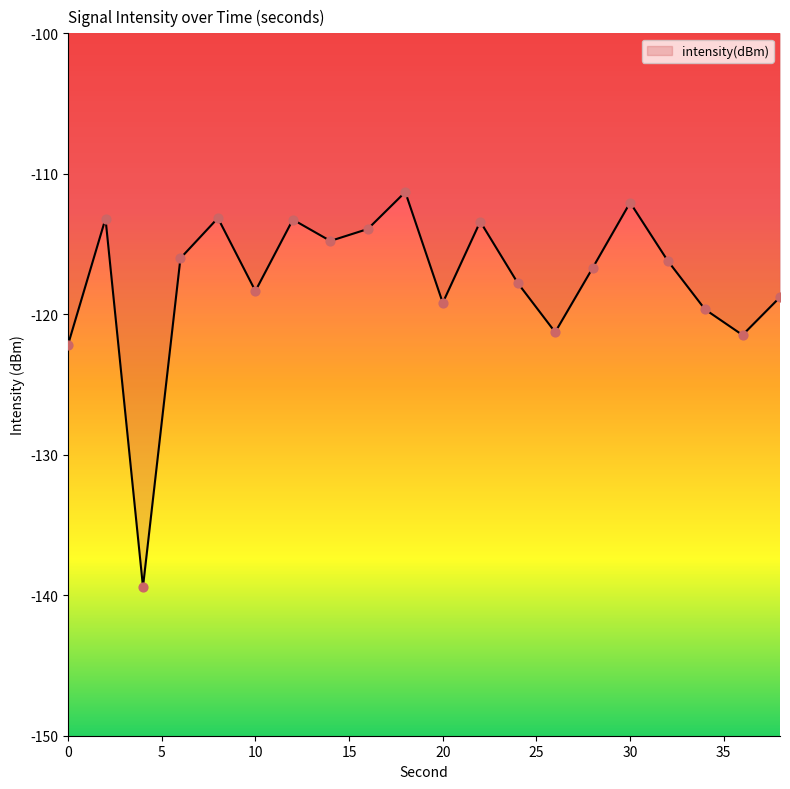

What is the minimum value shown in the chart?

-139.4